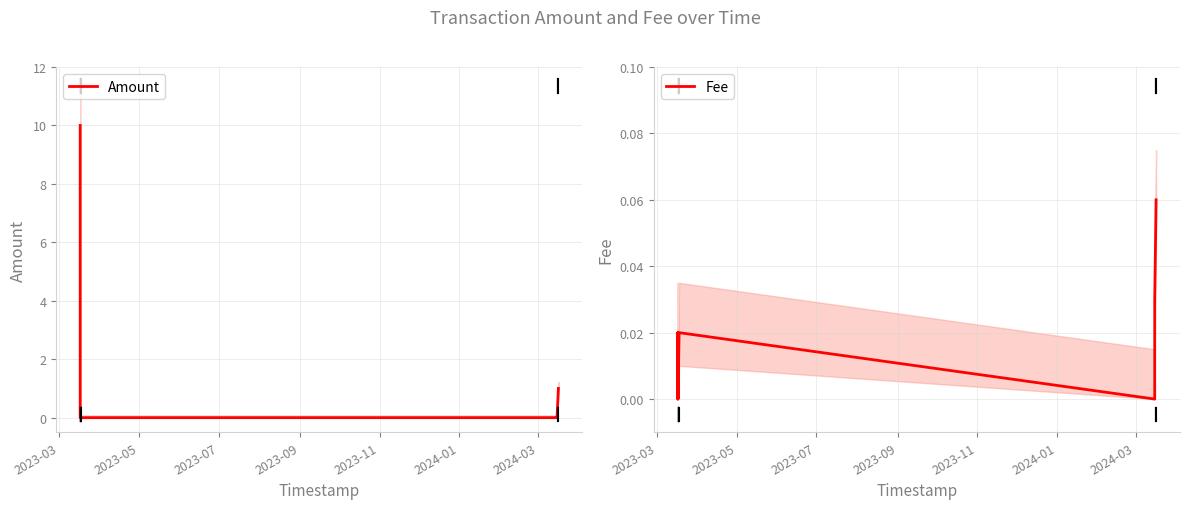

Which category has the highest value across all series?

2023-03